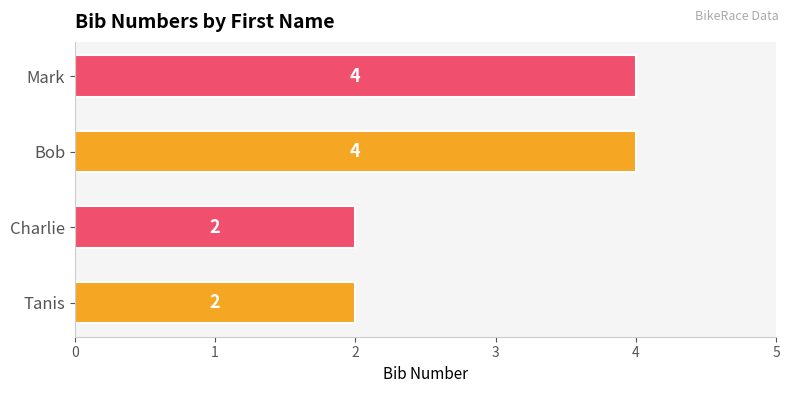

Count the values in the range 2 to 4.

4